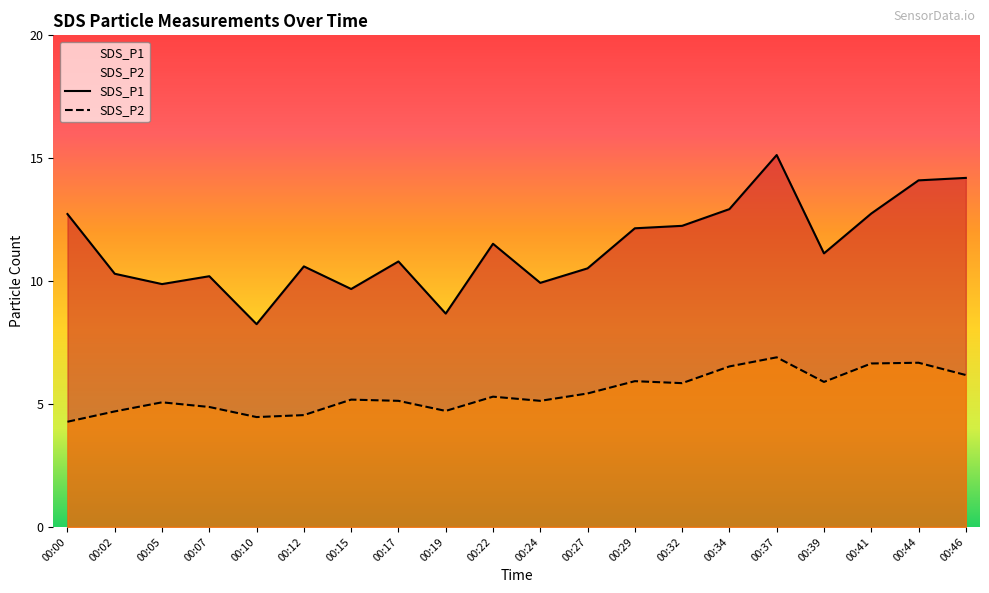

Reading left to right, transcribe all the data shown in this chart.

SDS_P1: 00:00=12.7	00:02=10.3	00:05=9.9	00:07=10.2	00:10=8.2	00:12=10.6	00:15=9.7	00:17=10.8	00:19=8.7	00:22=11.5	00:24=9.9	00:27=10.5	00:29=12.2	00:32=12.2	00:34=12.9	00:37=15.1	00:39=11.1	00:41=12.8	00:44=14.1	00:46=14.2
SDS_P2: 00:00=4.3	00:02=4.7	00:05=5.1	00:07=4.9	00:10=4.5	00:12=4.5	00:15=5.2	00:17=5.1	00:19=4.7	00:22=5.3	00:24=5.1	00:27=5.4	00:29=5.9	00:32=5.8	00:34=6.5	00:37=6.9	00:39=5.9	00:41=6.7	00:44=6.7	00:46=6.2